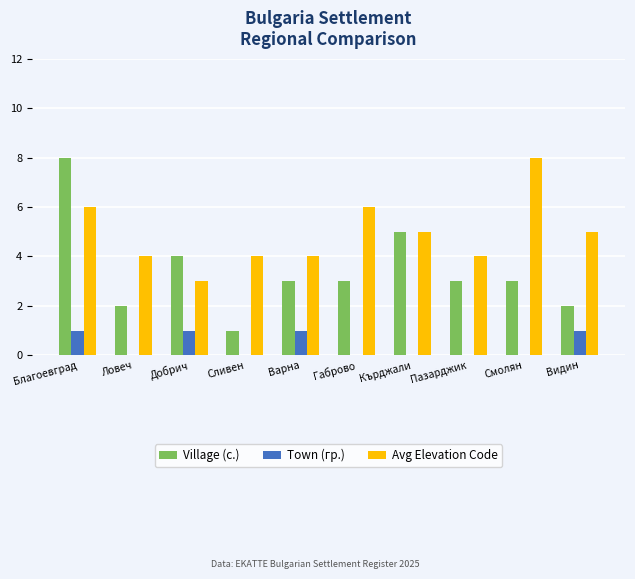

What is the sum of all Avg Elevation Code values?

49